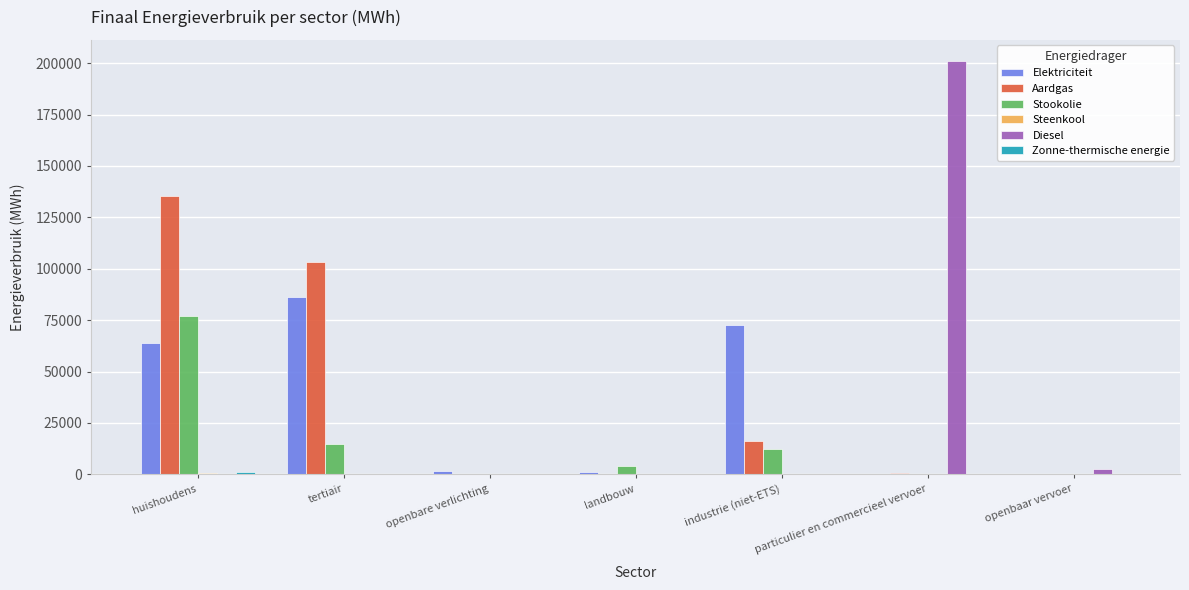

The value of Diesel at tertiair is -104114.0. True or false?

False